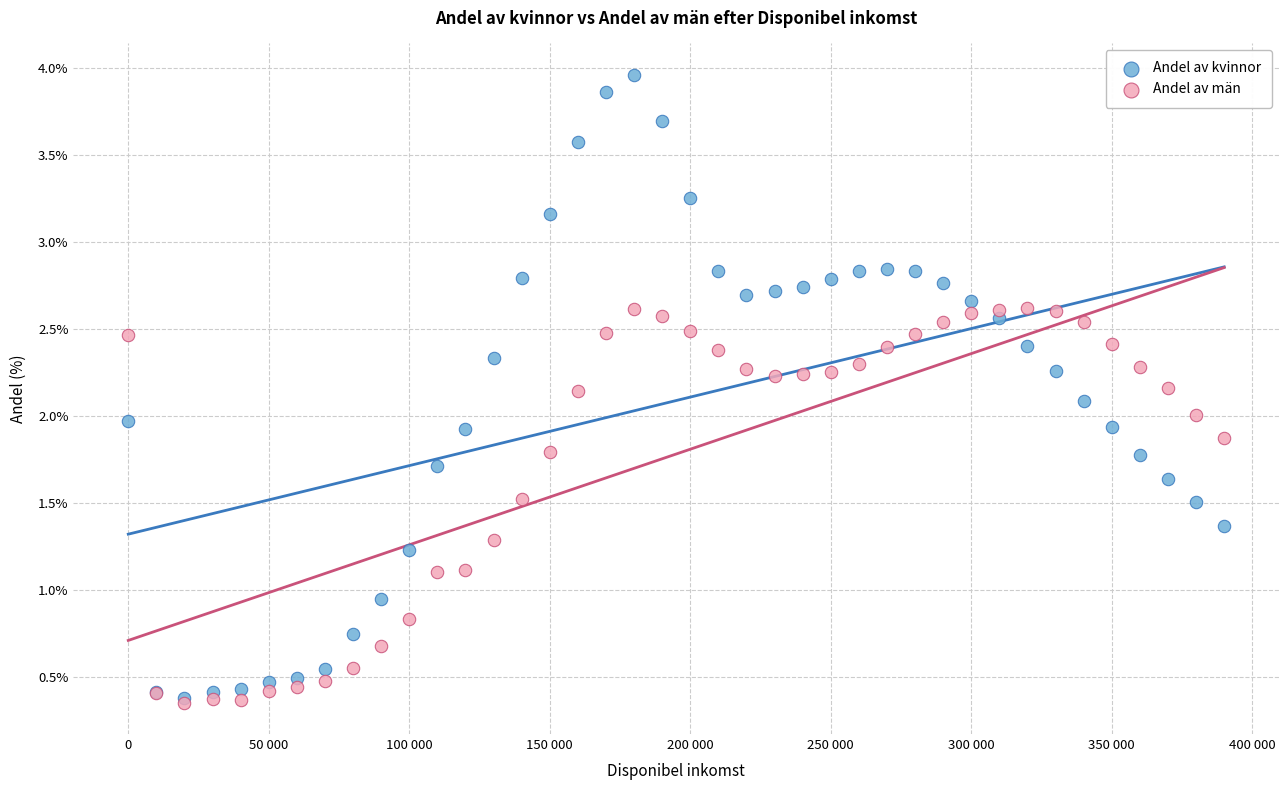

In the Andel av män series, what Y value is closest to 1?

1.1